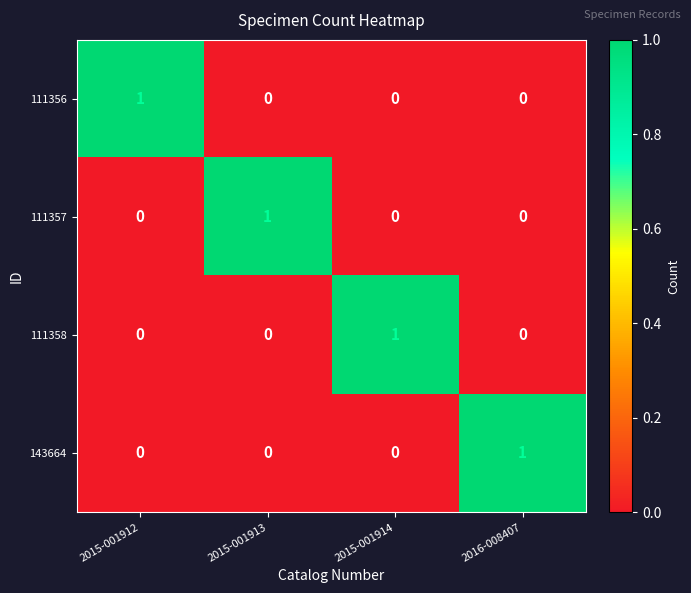

At which label does 111357 reach its peak?

2015-001913